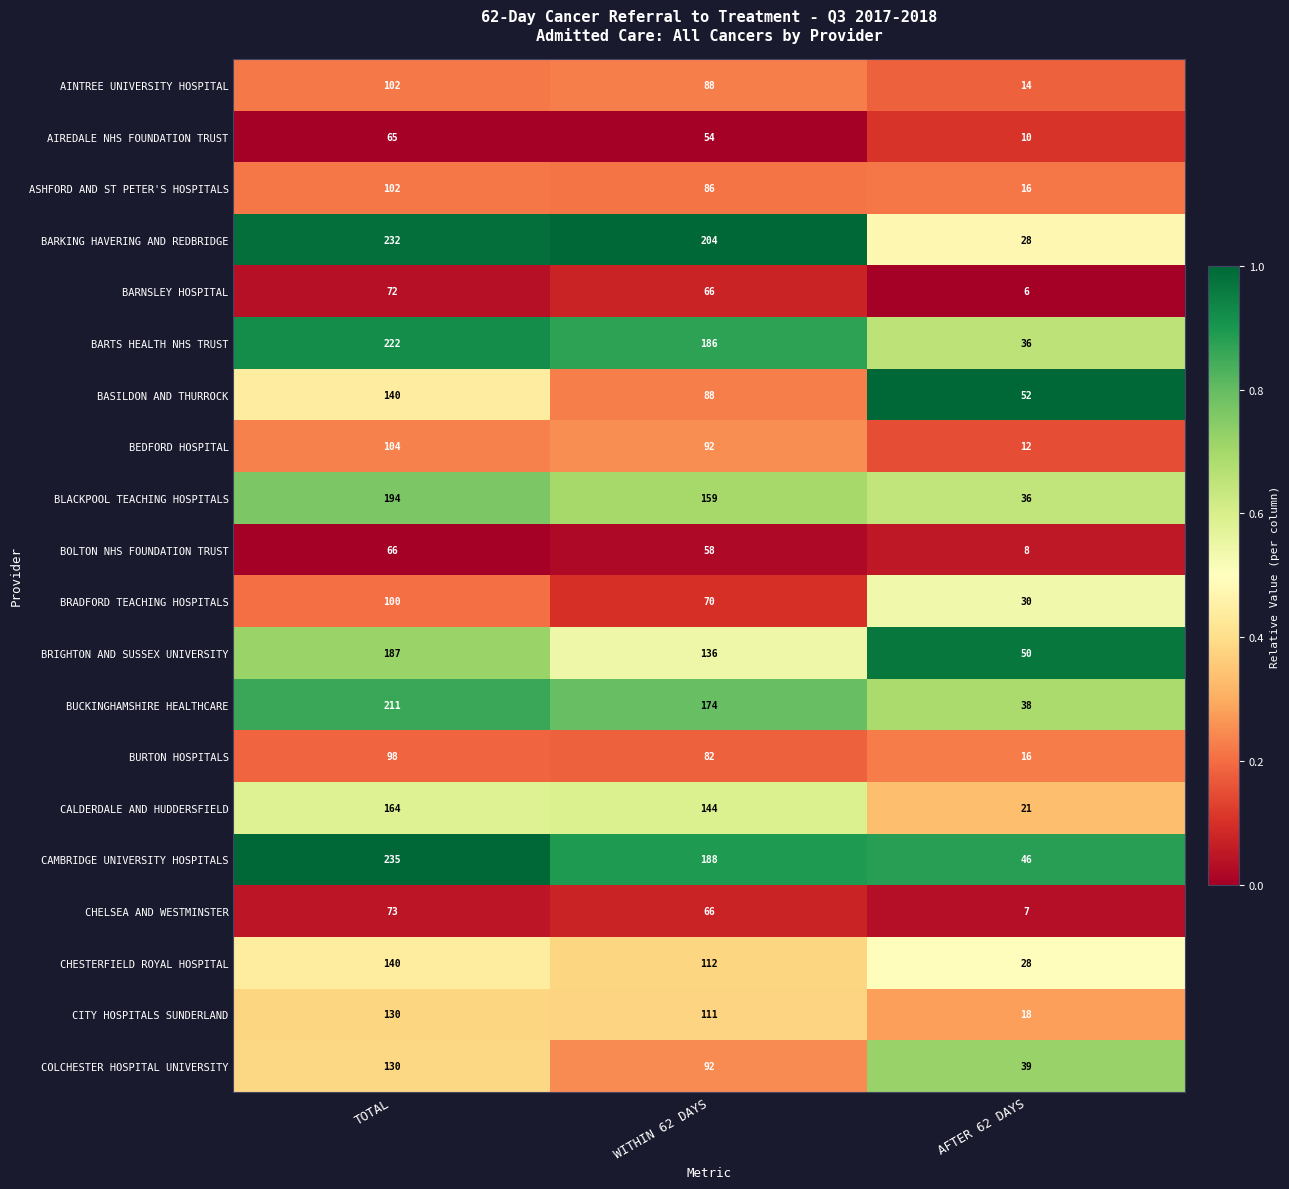

What is the total value across all series at WITHIN 62 DAYS?

2256